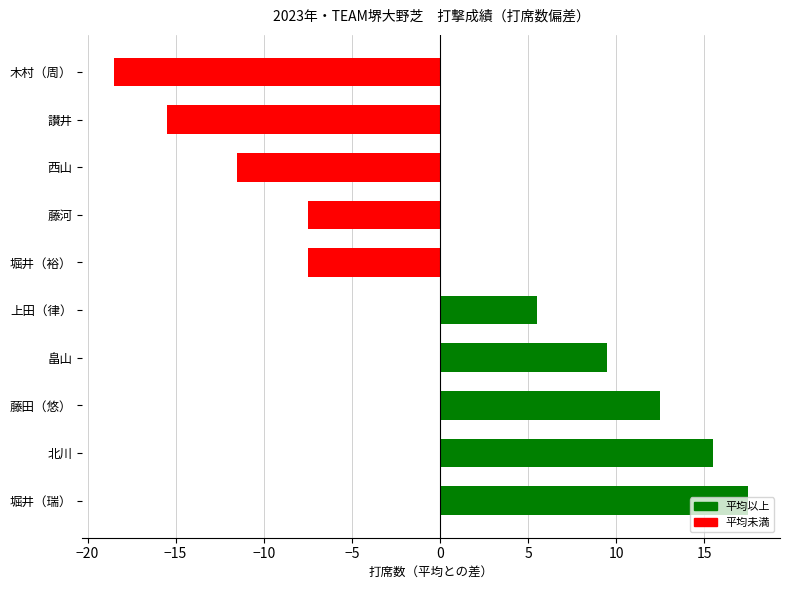

At which label is the value closest to 0?

上田（律）